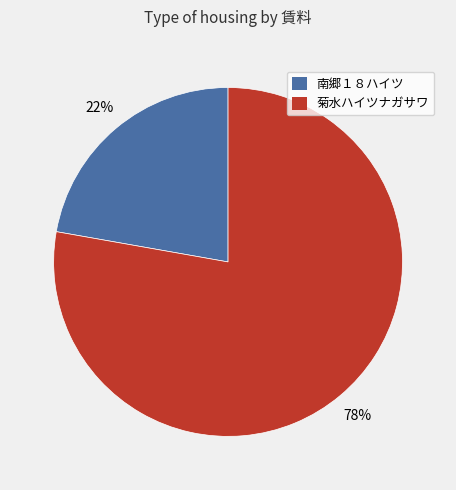

To the nearest percent, what percentage of the pie is 菊水ハイツナガサワ?

78%